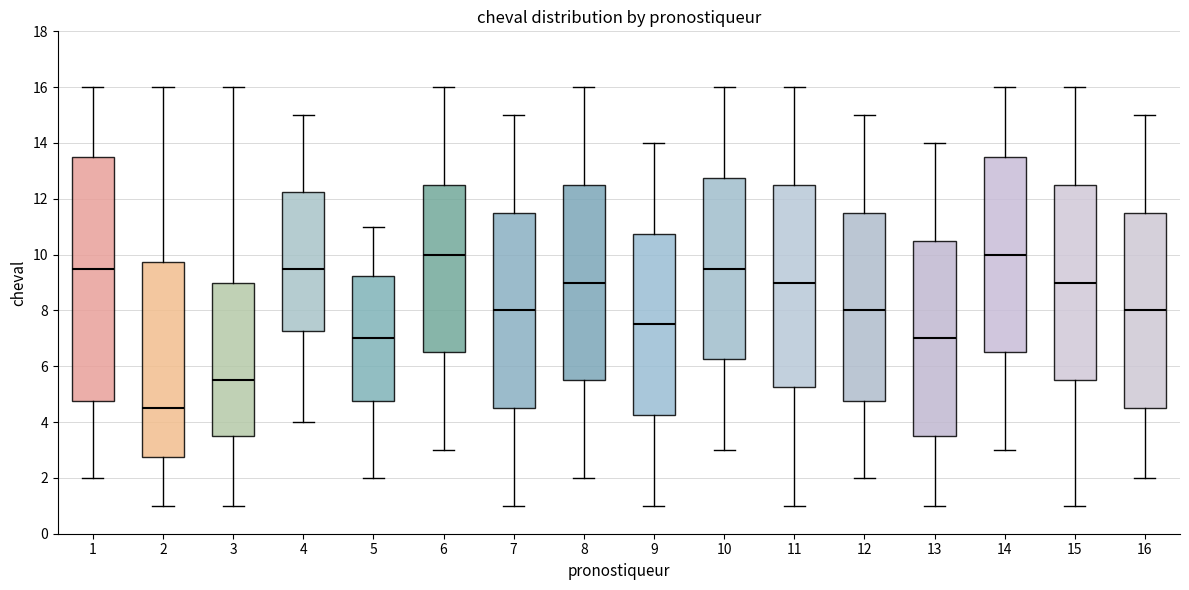

Where does the median line of the box at x = 13 sit on the y-axis? The values are not printed on the chart, so give them approximately, as read against the axis.

7.0